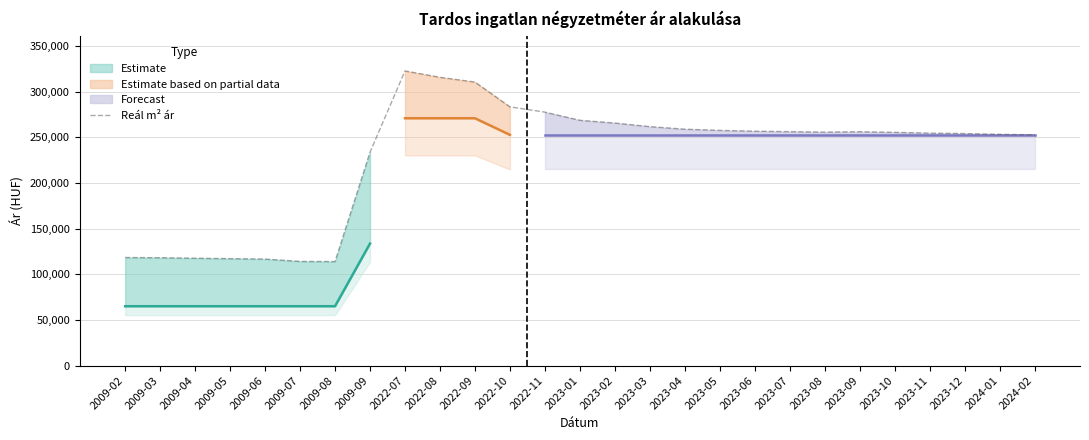

What is the label of the 13th point from the right?

2023-02